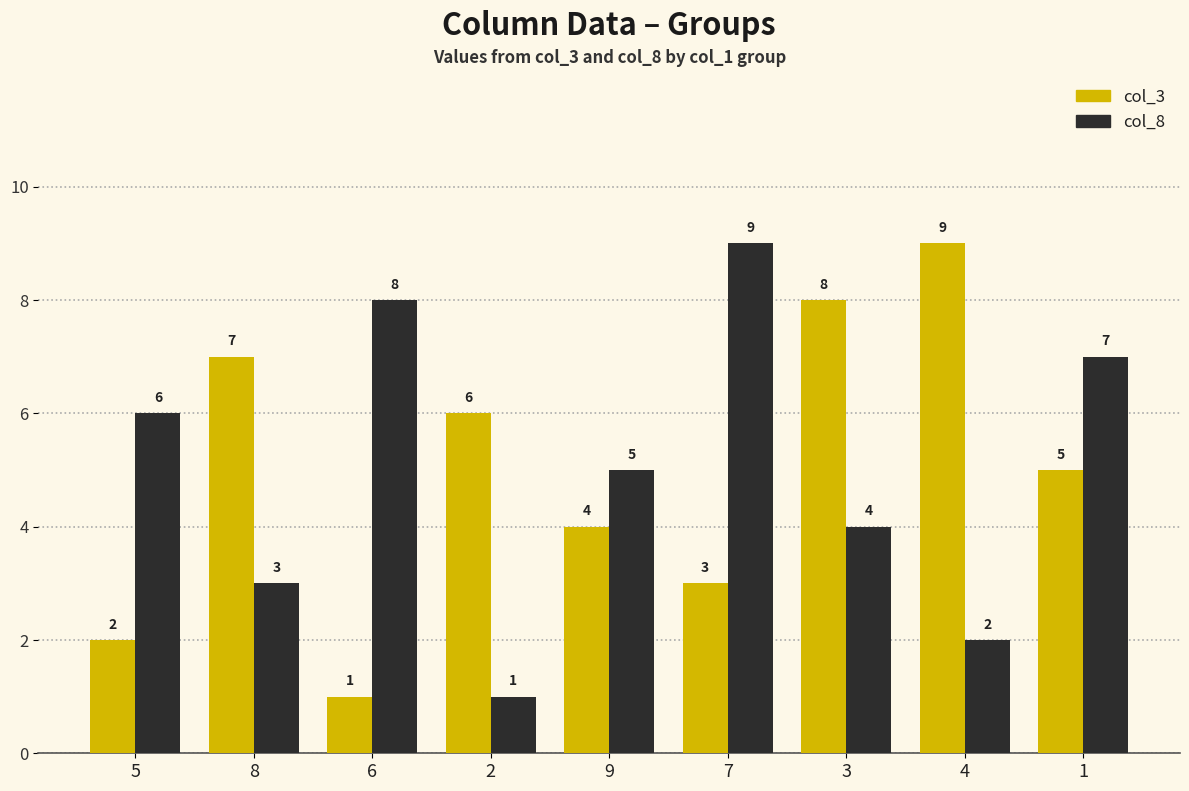

What is the average value of the col_8 series?

5